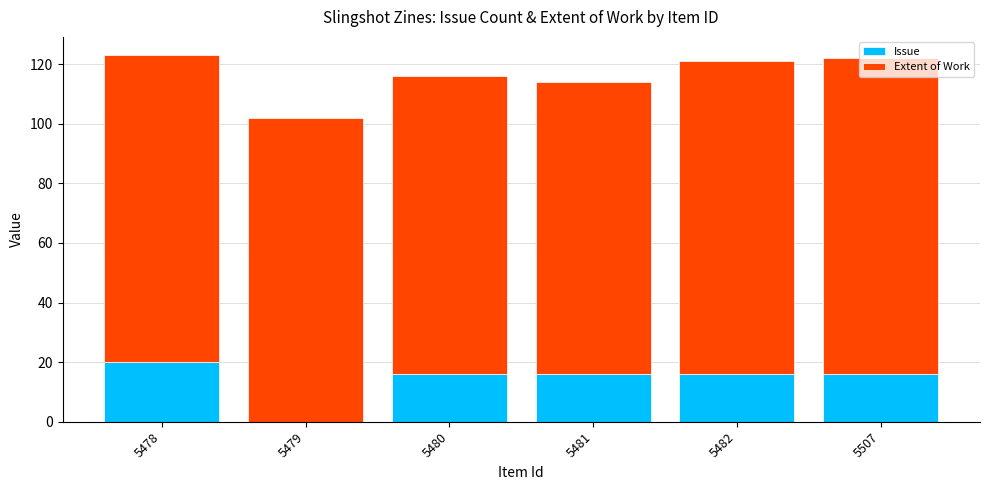

What is the sum of all Issue values?

84